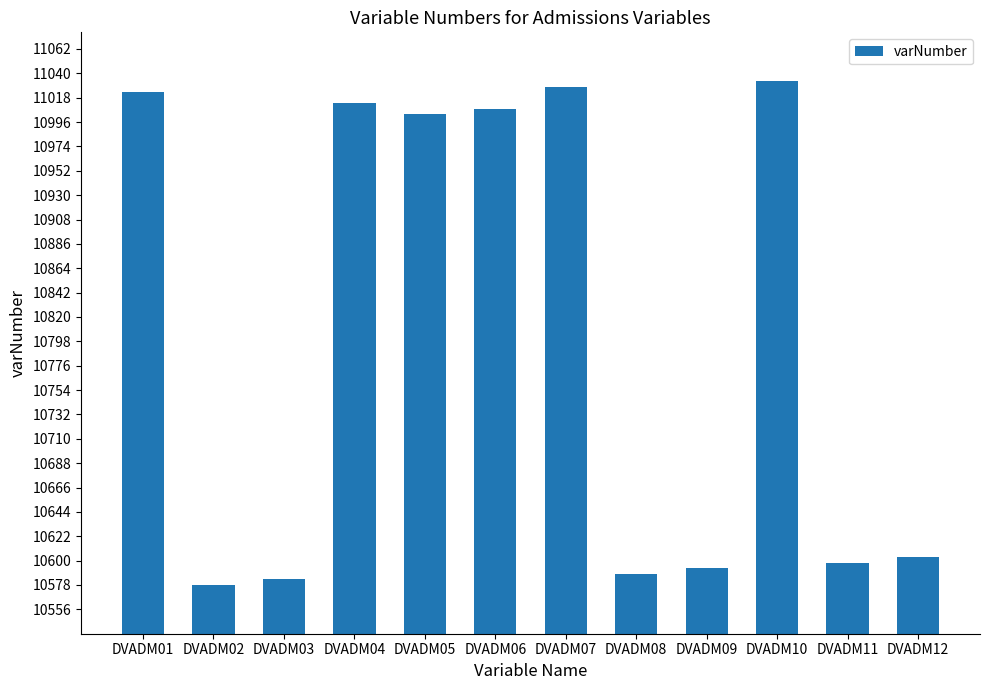

Are the bars grouped side by side (vs. stacked)?

No